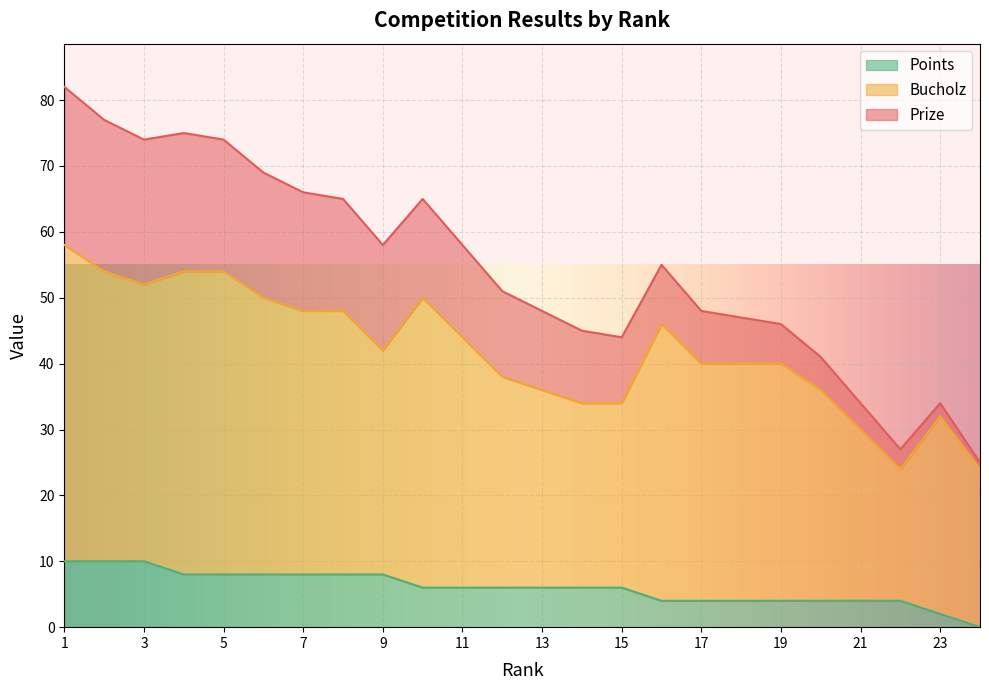

What is the value of the Bucholz point at the 6th from the left?

50